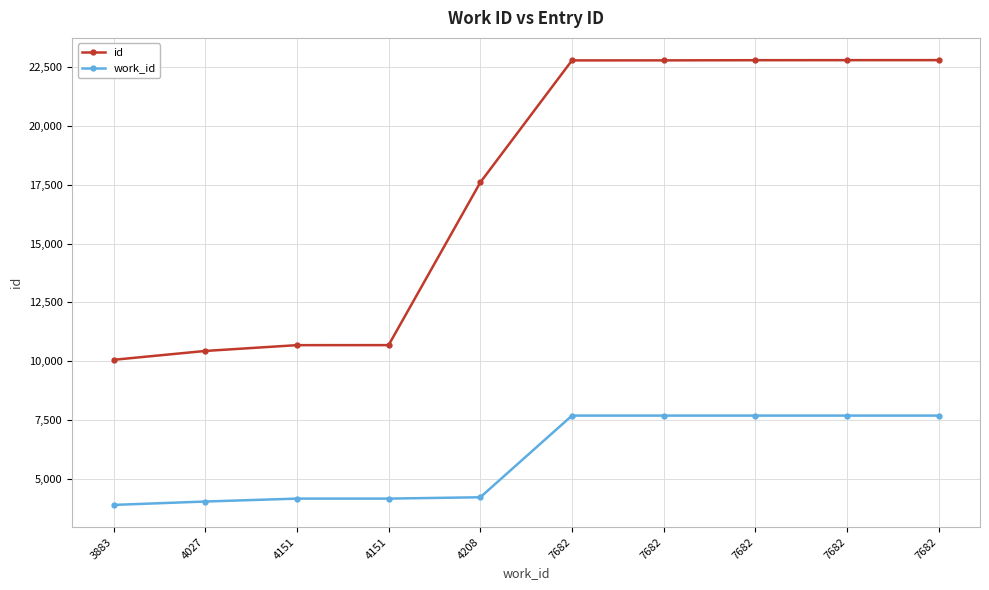

How many distinct data groups are displayed?

2